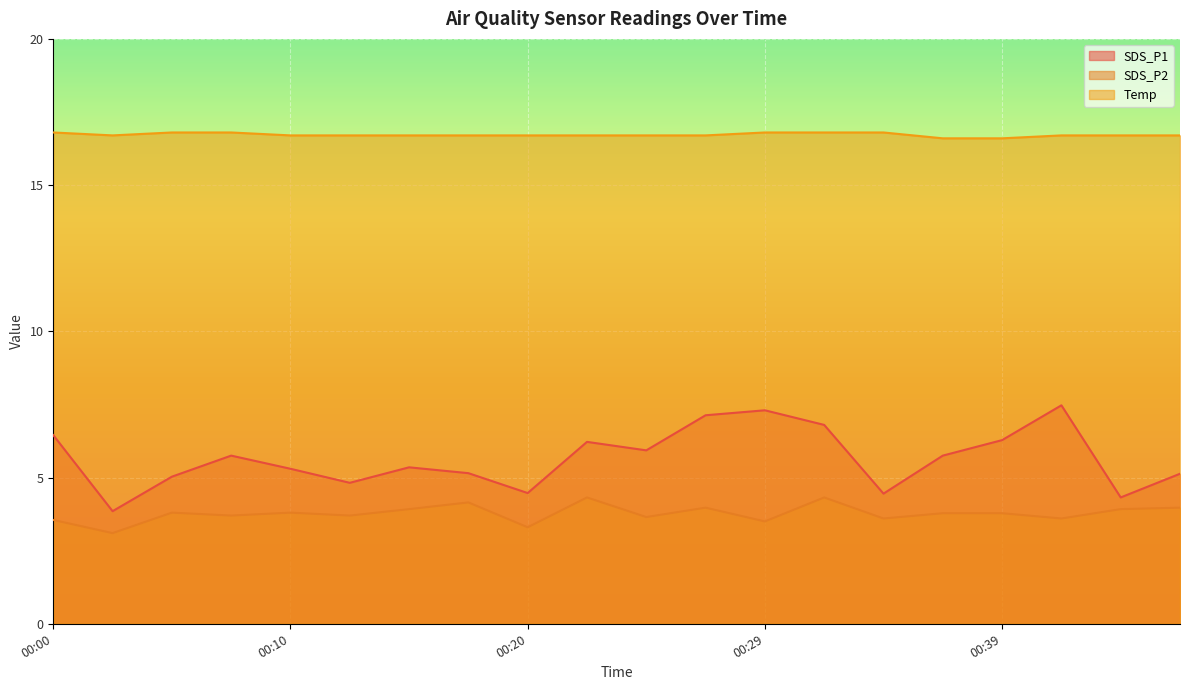

Reading left to right, what are all the values shown in this chart?

SDS_P1: 6.5	3.9	5.0	5.8	5.3	4.8	5.3	5.2	4.5	6.2	5.9	7.1	7.3	6.8	4.5	5.8	6.3	7.5	4.3	5.1
SDS_P2: 3.5	3.1	3.8	3.7	3.8	3.7	3.9	4.2	3.3	4.3	3.6	4.0	3.5	4.3	3.6	3.8	3.8	3.6	3.9	4.0
Temp: 16.8	16.7	16.8	16.8	16.7	16.7	16.7	16.7	16.7	16.7	16.7	16.7	16.8	16.8	16.8	16.6	16.6	16.7	16.7	16.7